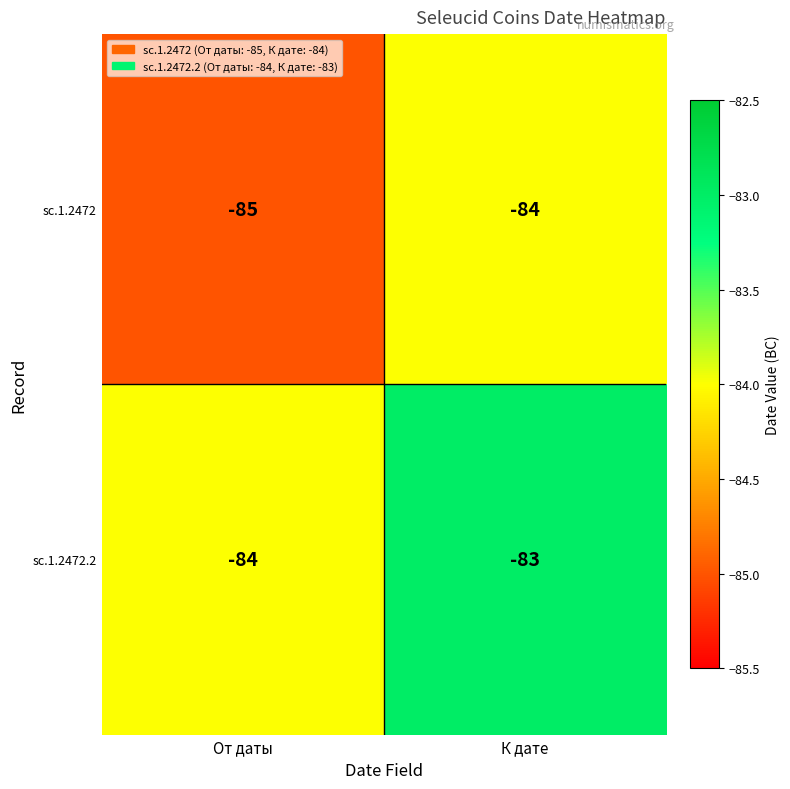

What is the approximate value of sc.1.2472.2 at К дате?

-83